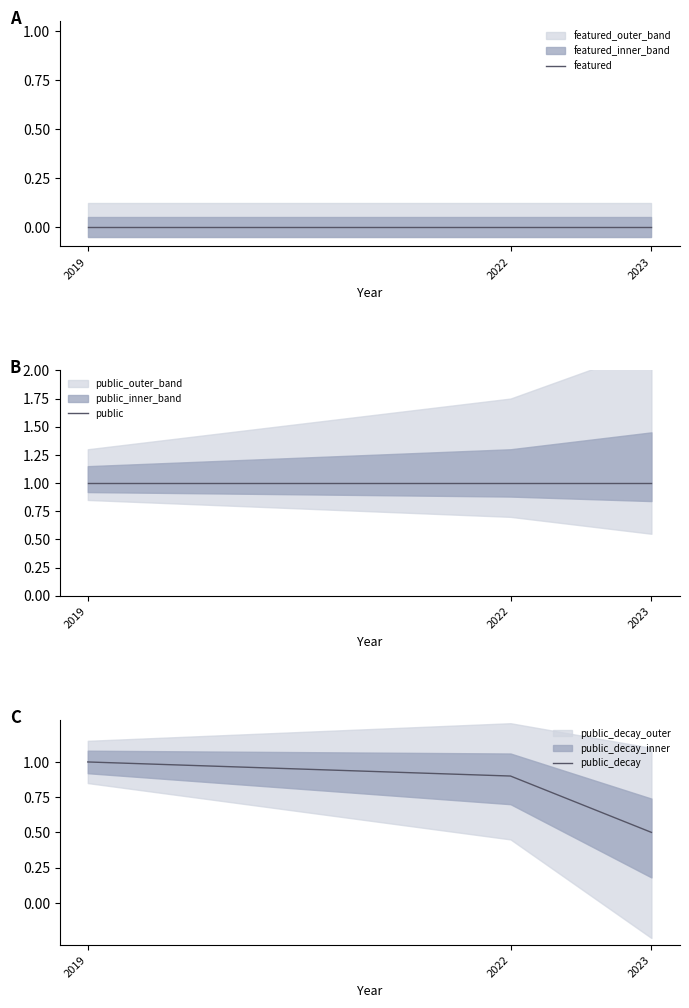

What is the difference between the highest and lowest values at 2022?

1.0